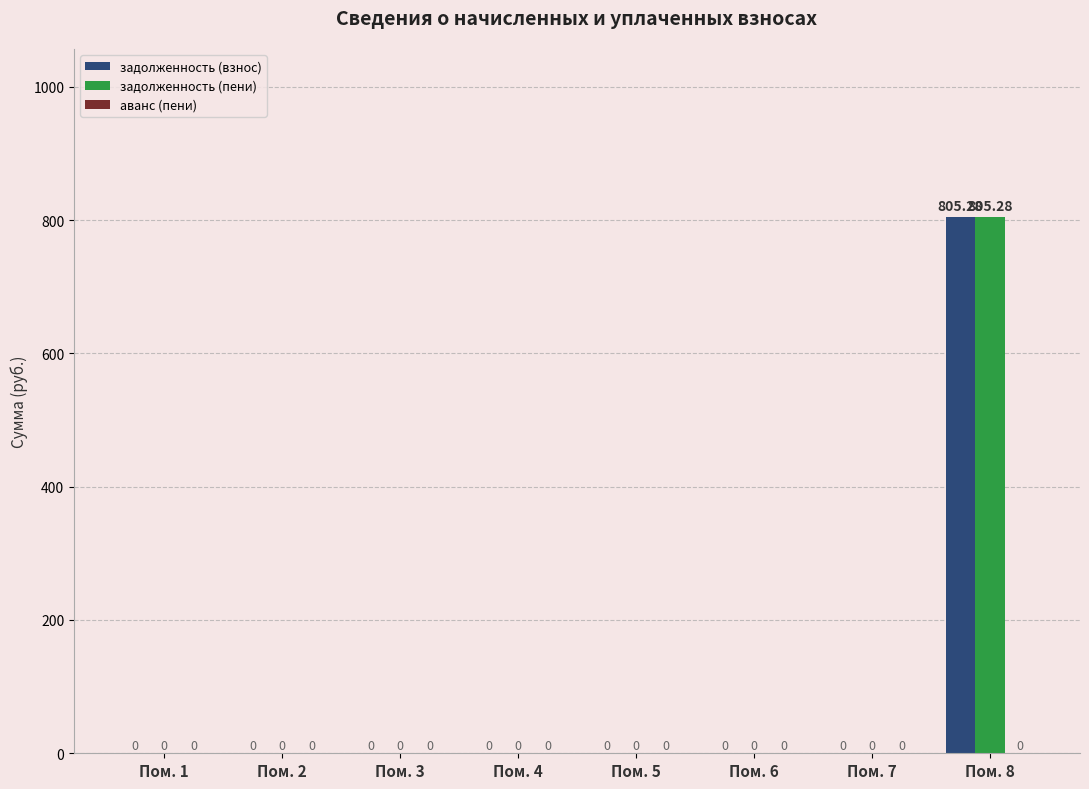

Which label corresponds to the largest value in the chart?

Пом. 8